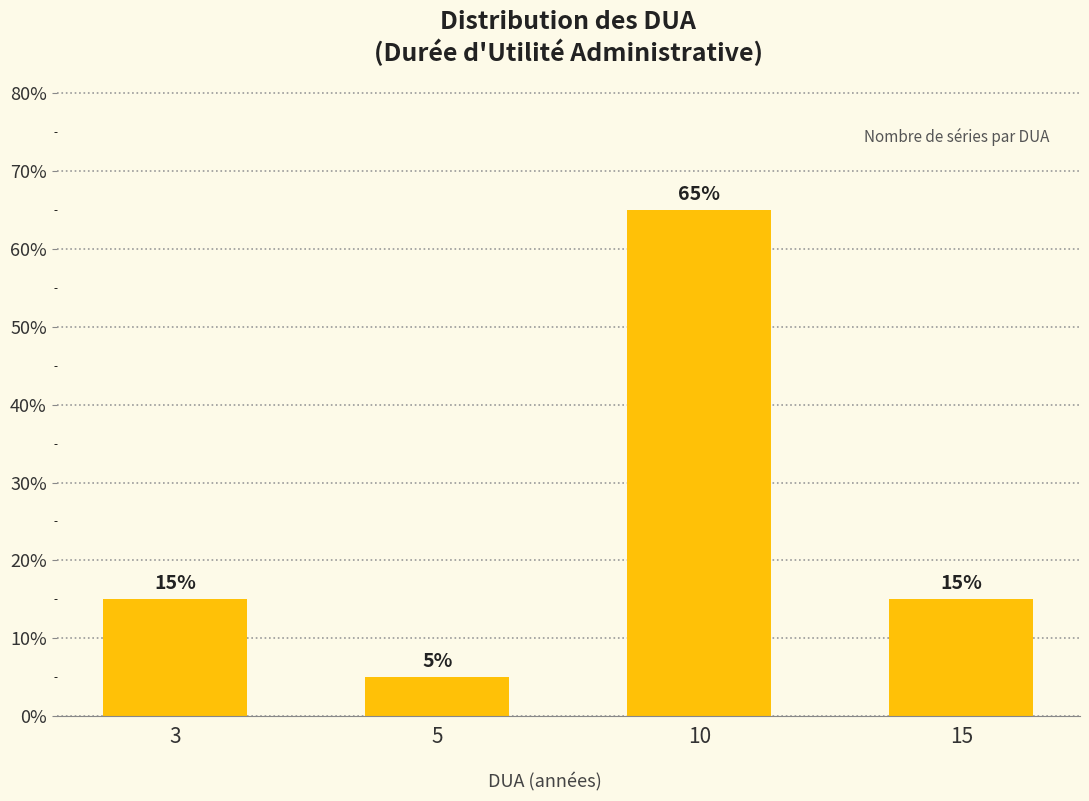

What is the approximate value at 5, to the nearest 5?

5